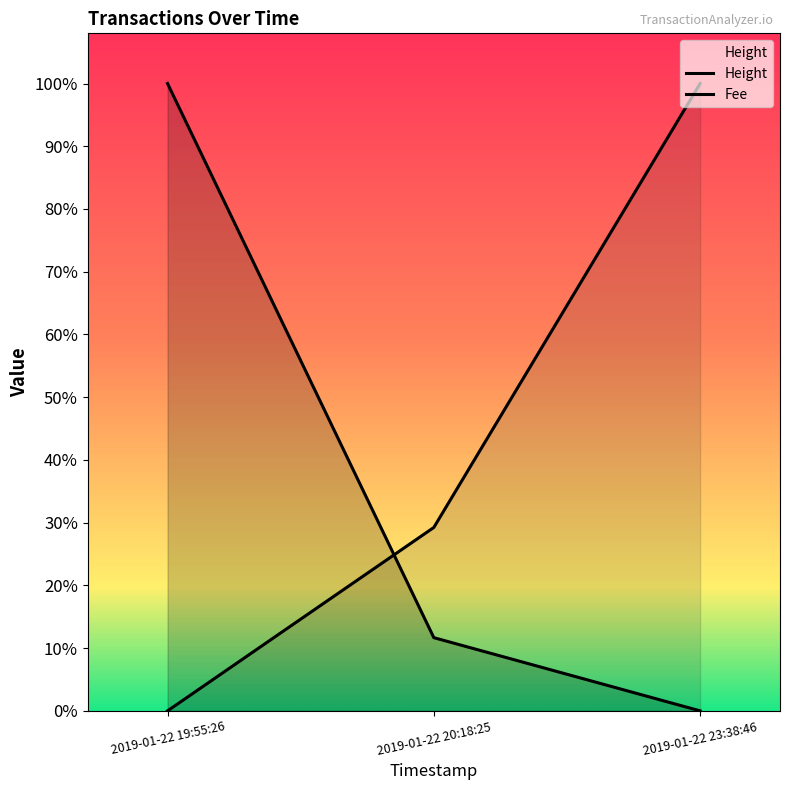

What is the average value of the Fee series?

0.4